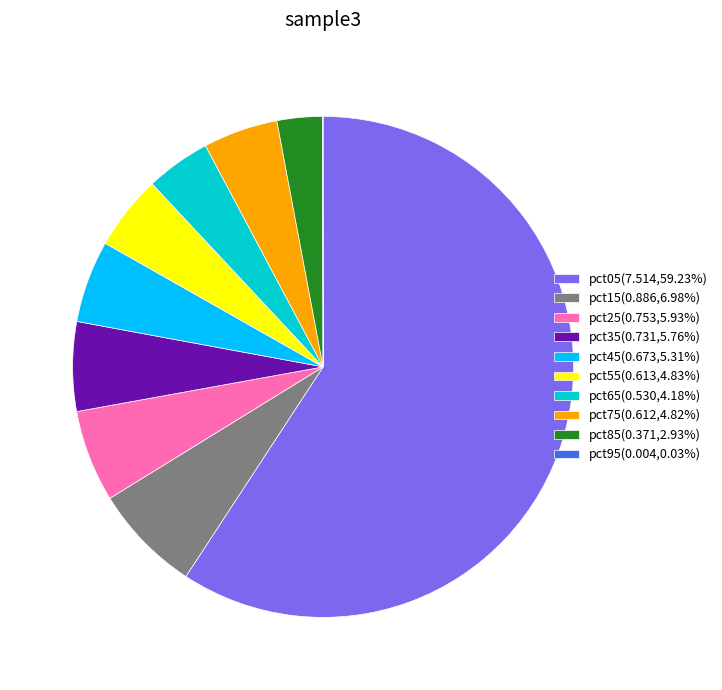

Do pct85(0.371,2.93%) and pct65(0.530,4.18%) together represent more than half of the pie?

No